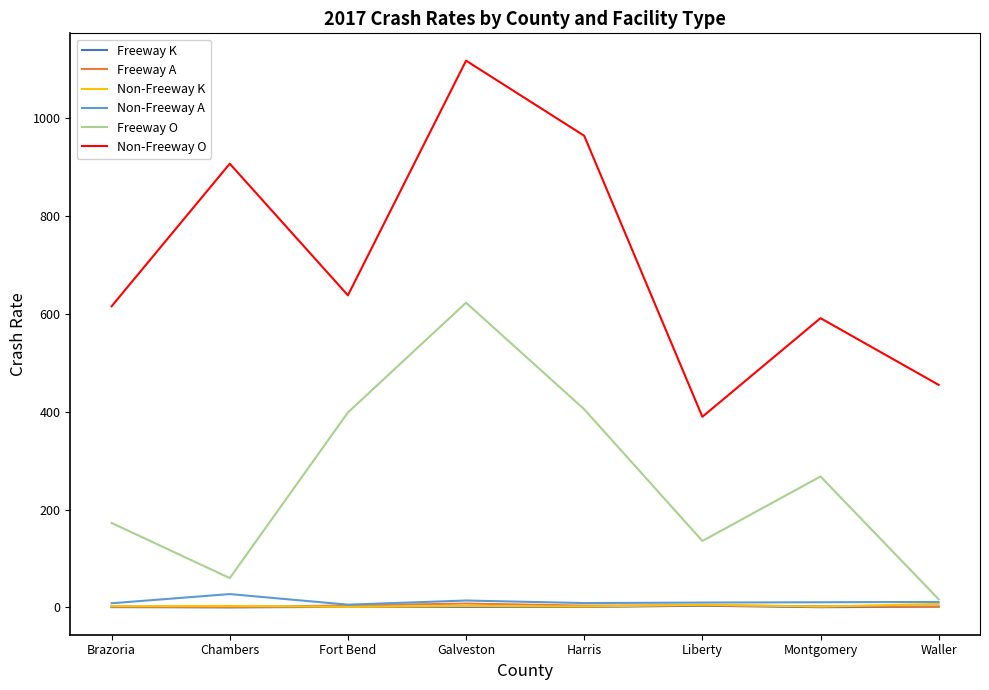

Which series has the largest total across all categories?

Non-Freeway O